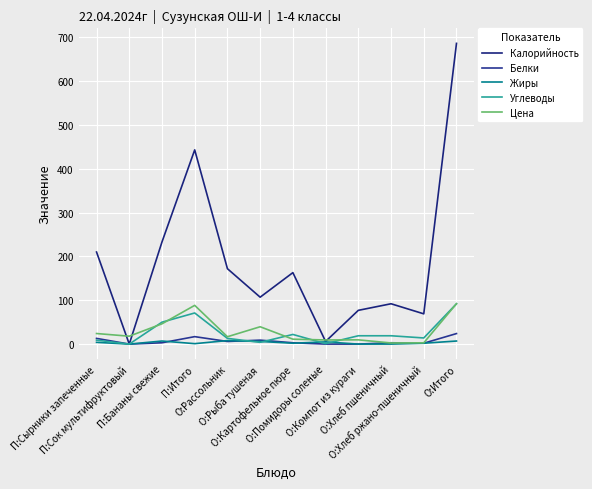

What is the total value across all series at П:Итого?

620.4